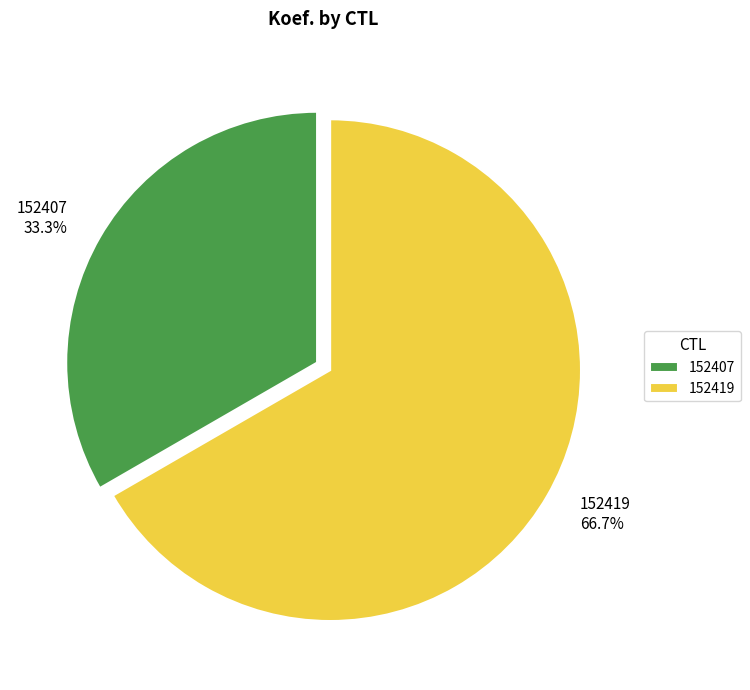

What percentage is NOT represented by 152419?

33.3%